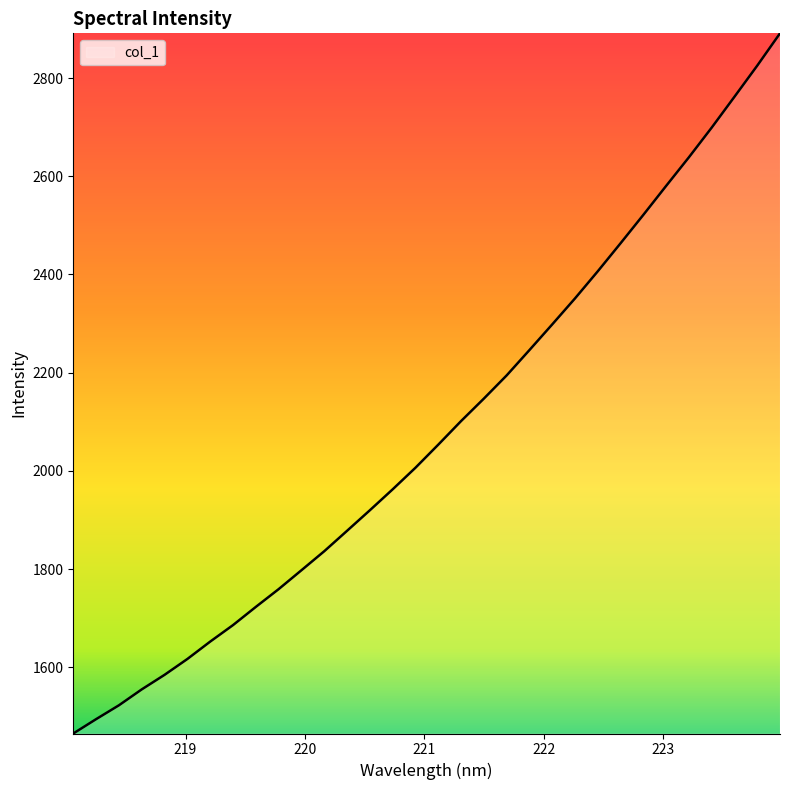

How many lines are shown in the chart?

1